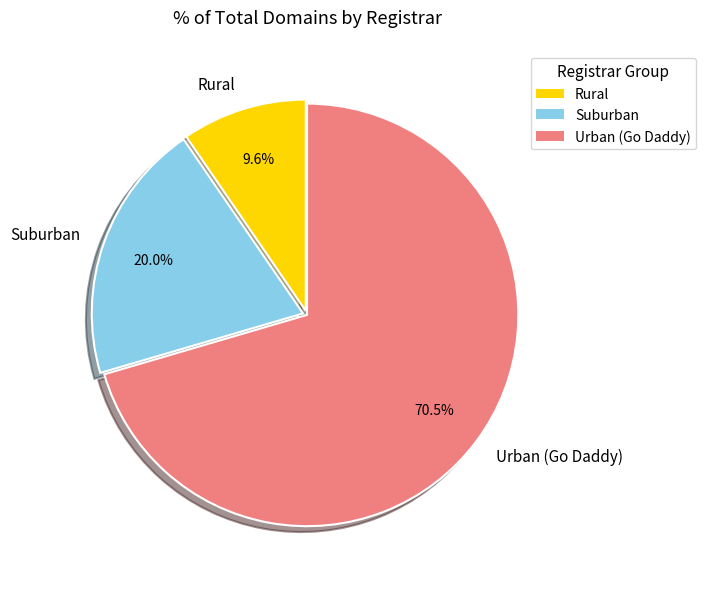

Approximately how many times larger is the value at Suburban compared to Urban (Go Daddy)?

0.3